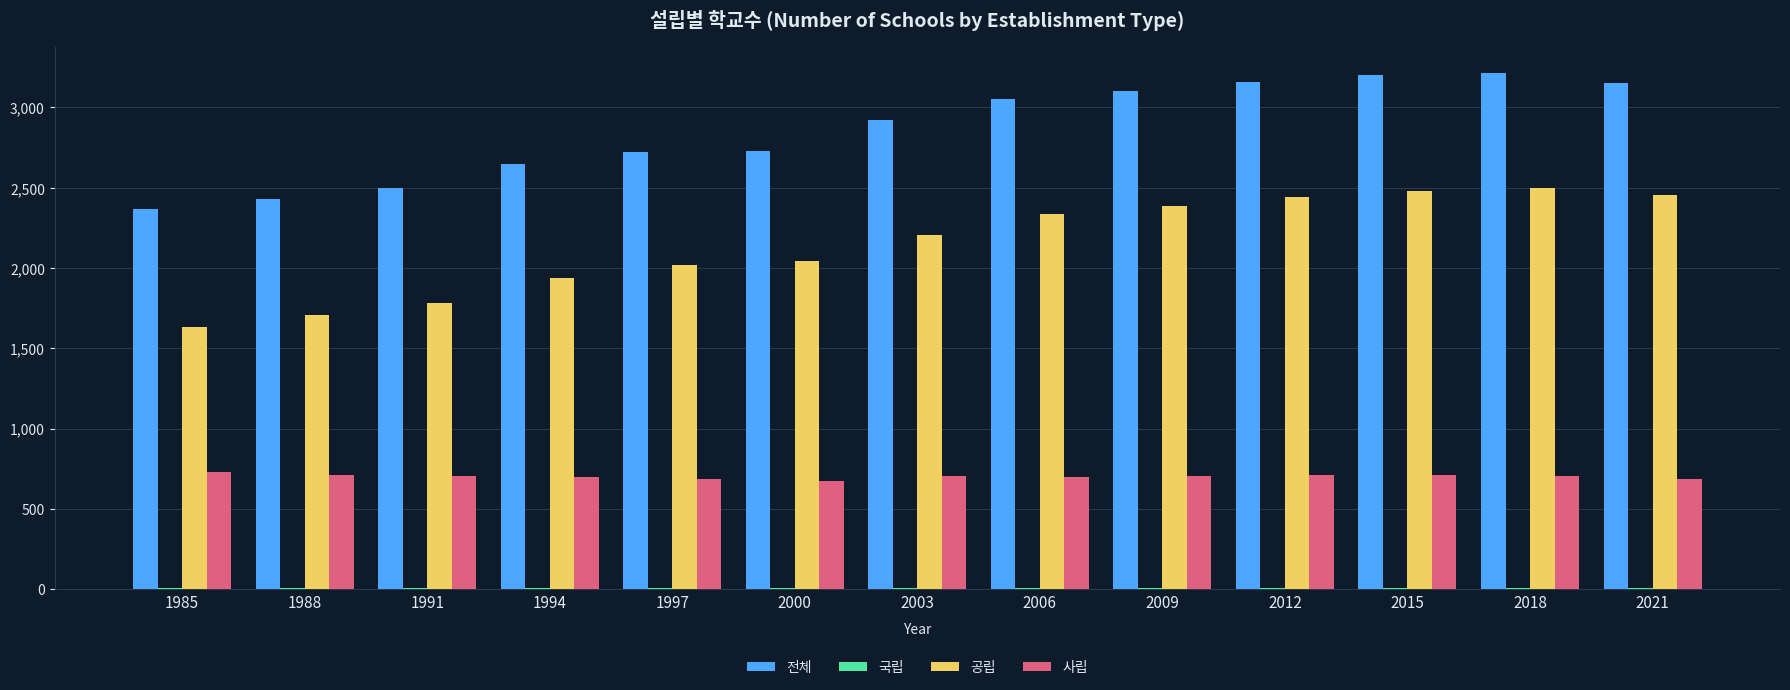

Count the number of categories in the chart.

13